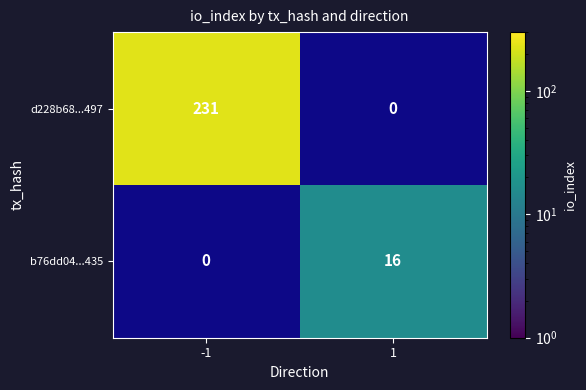

True or false: b76dd04...435 has a value of 16 at 1.

True